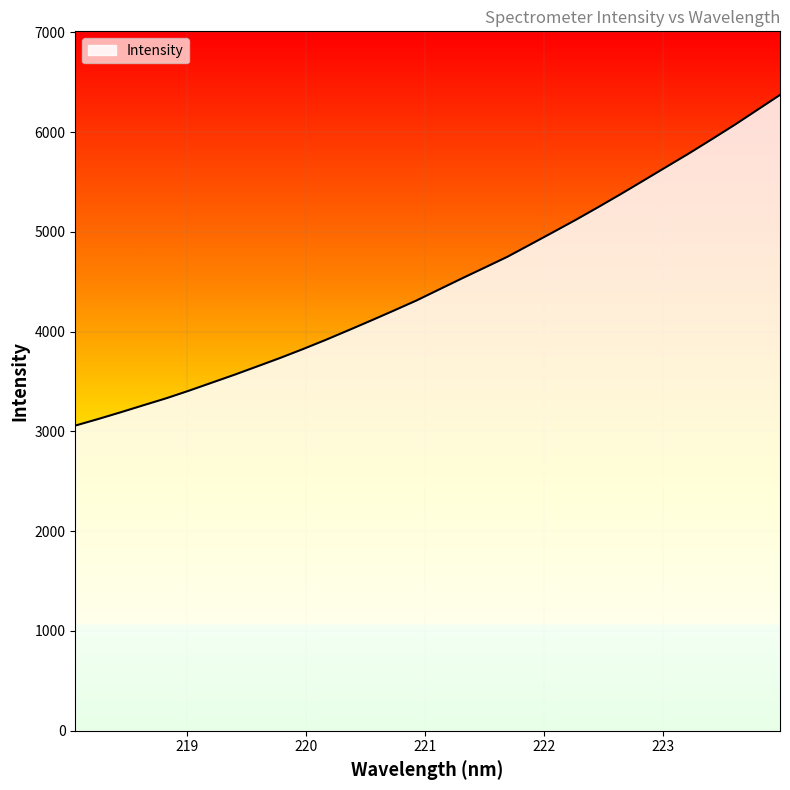

What is the sum of all values?

143723.5